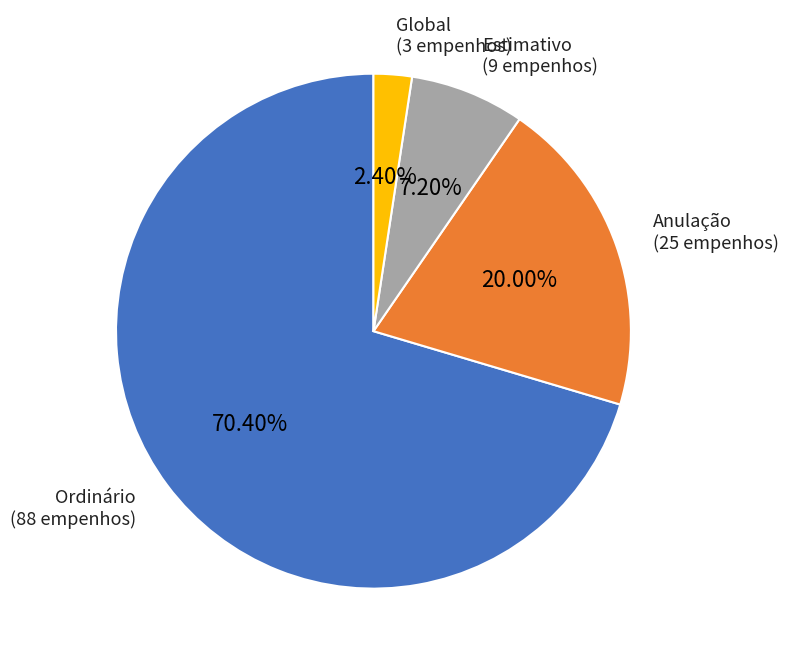

To the nearest percent, what is the average slice percentage?

25%